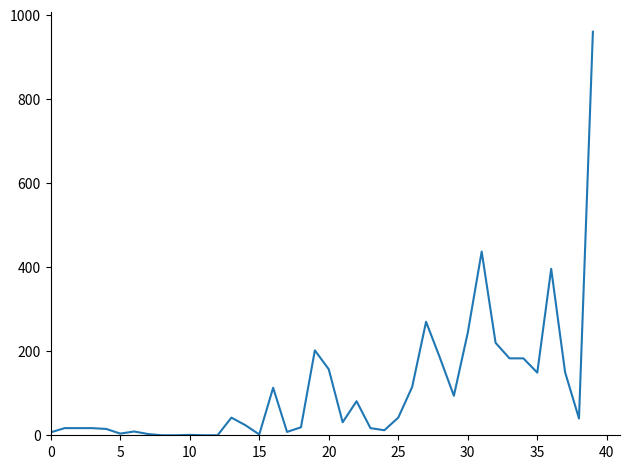

How many categories are shown in the chart?

40